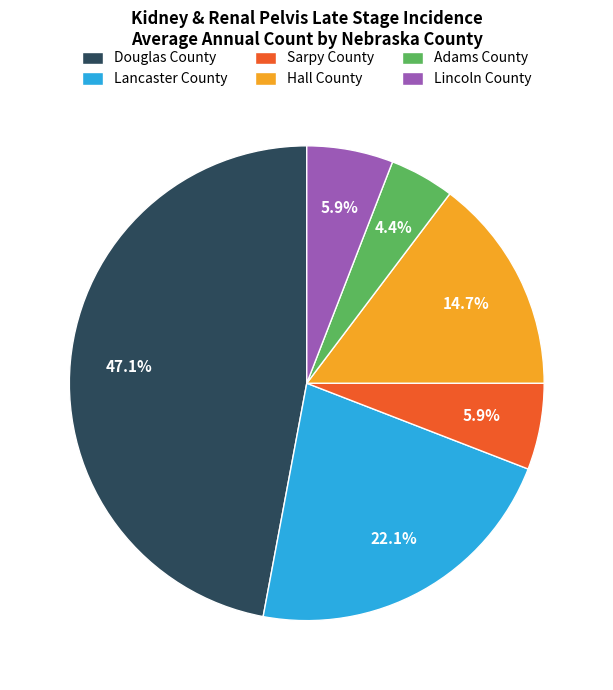

To the nearest percent, what is the difference between the largest and smallest slice percentages?

43%